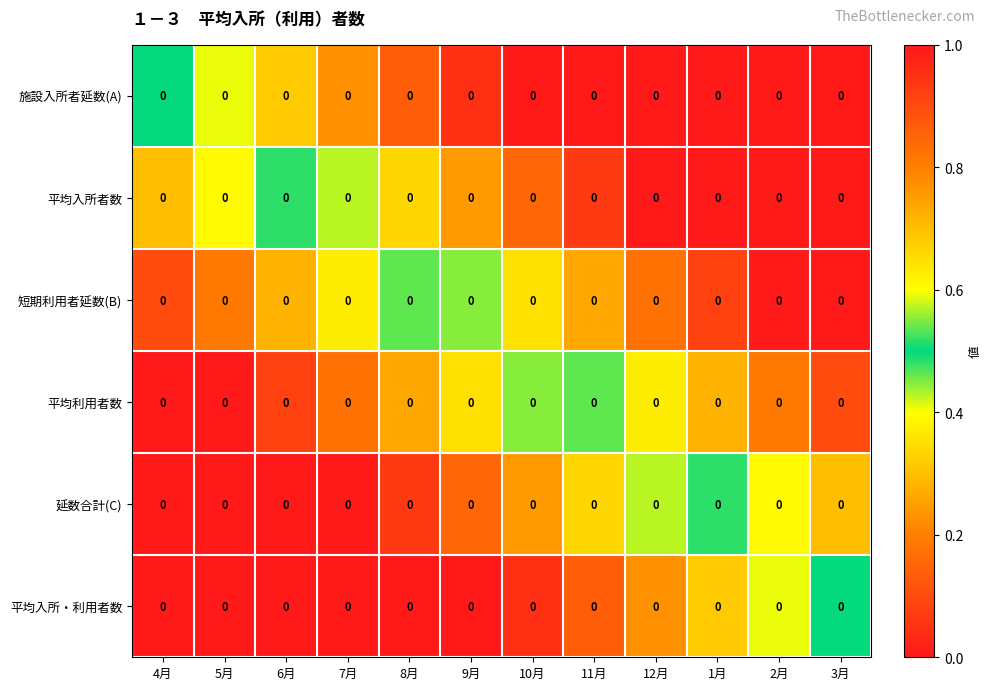

List the series in order of their peak value, highest first.

施設入所者延数(A), 平均入所者数, 短期利用者延数(B), 平均利用者数, 延数合計(C), 平均入所・利用者数